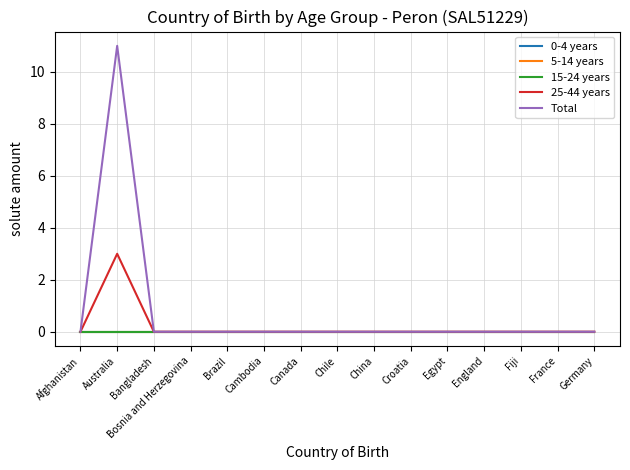

Is this an area chart (filled region under the line)?

No